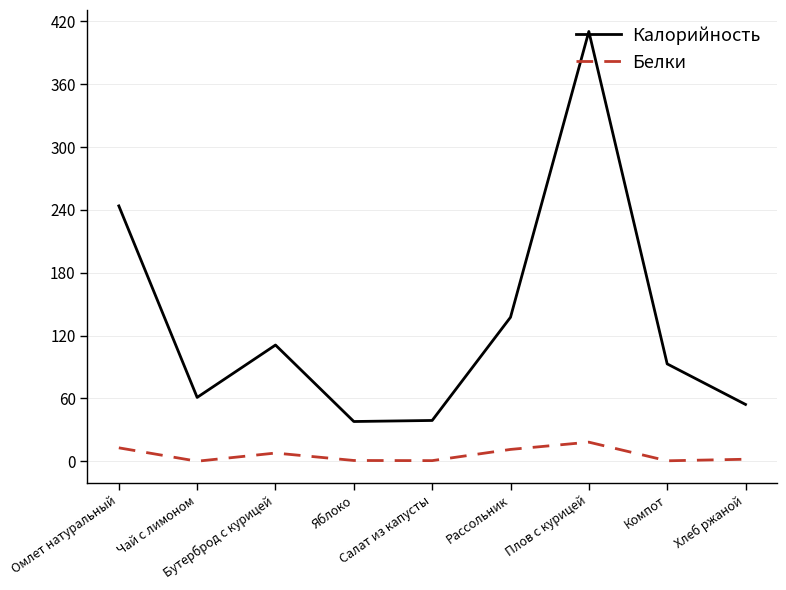

Rank the series by their maximum value, from highest to lowest.

Калорийность, Белки